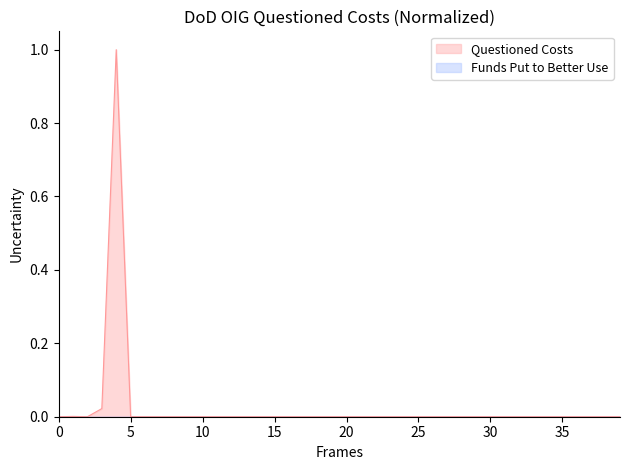

Which series has the largest range (max minus min)?

Questioned Costs